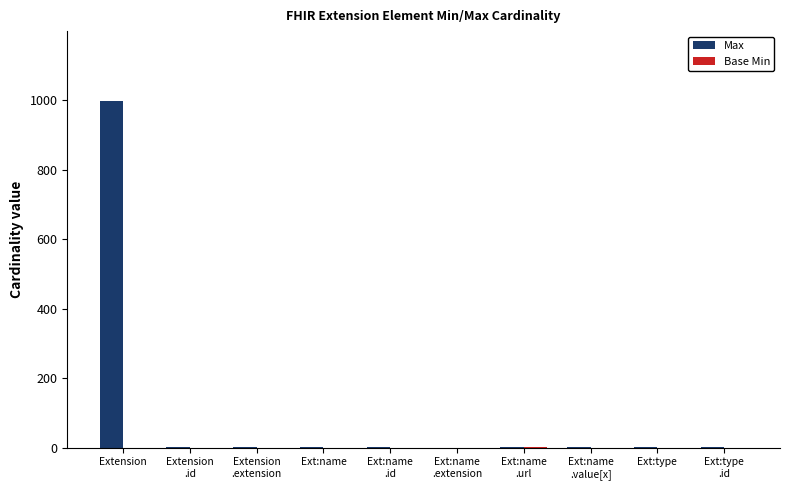

Which series has the largest total across all categories?

Max